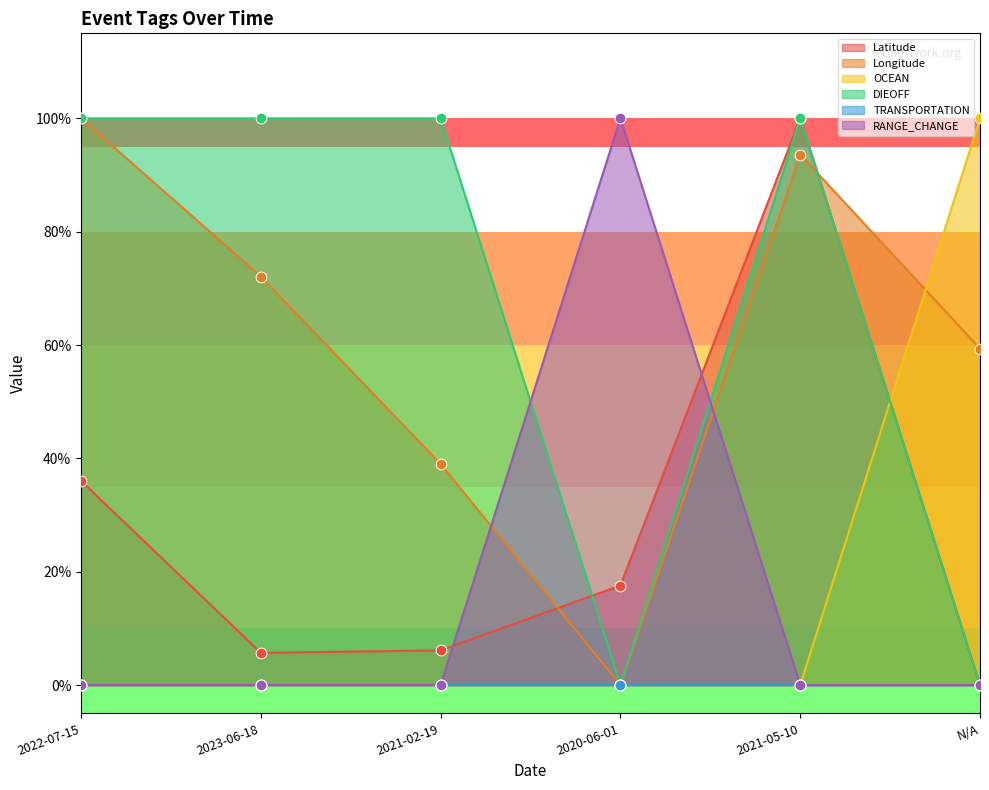

Which series has the widest spread of Y values?

OCEAN